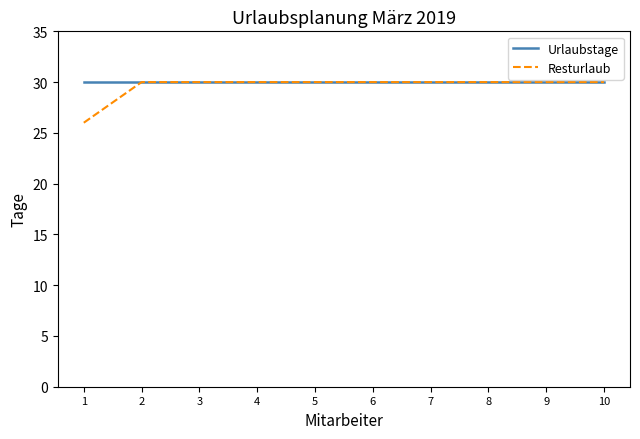

Which series has the largest total across all categories?

Urlaubstage